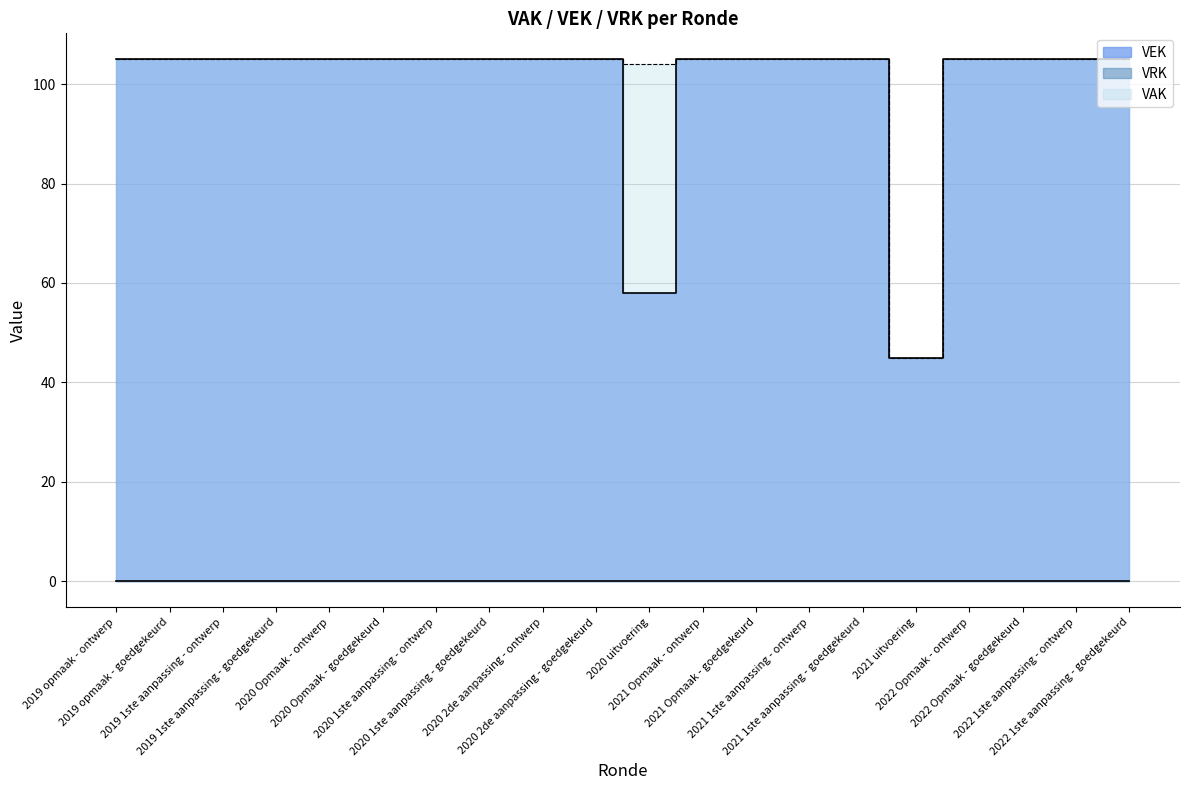

How many points are lower than both their immediate neighbors (excluding endpoints)?

2